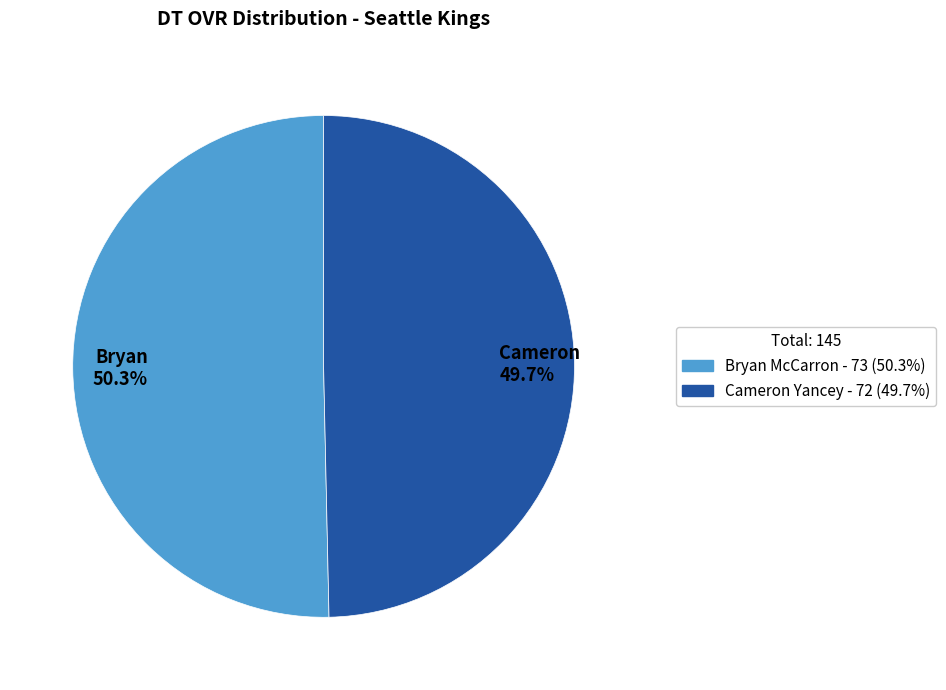

How many segments does this pie chart have?

2